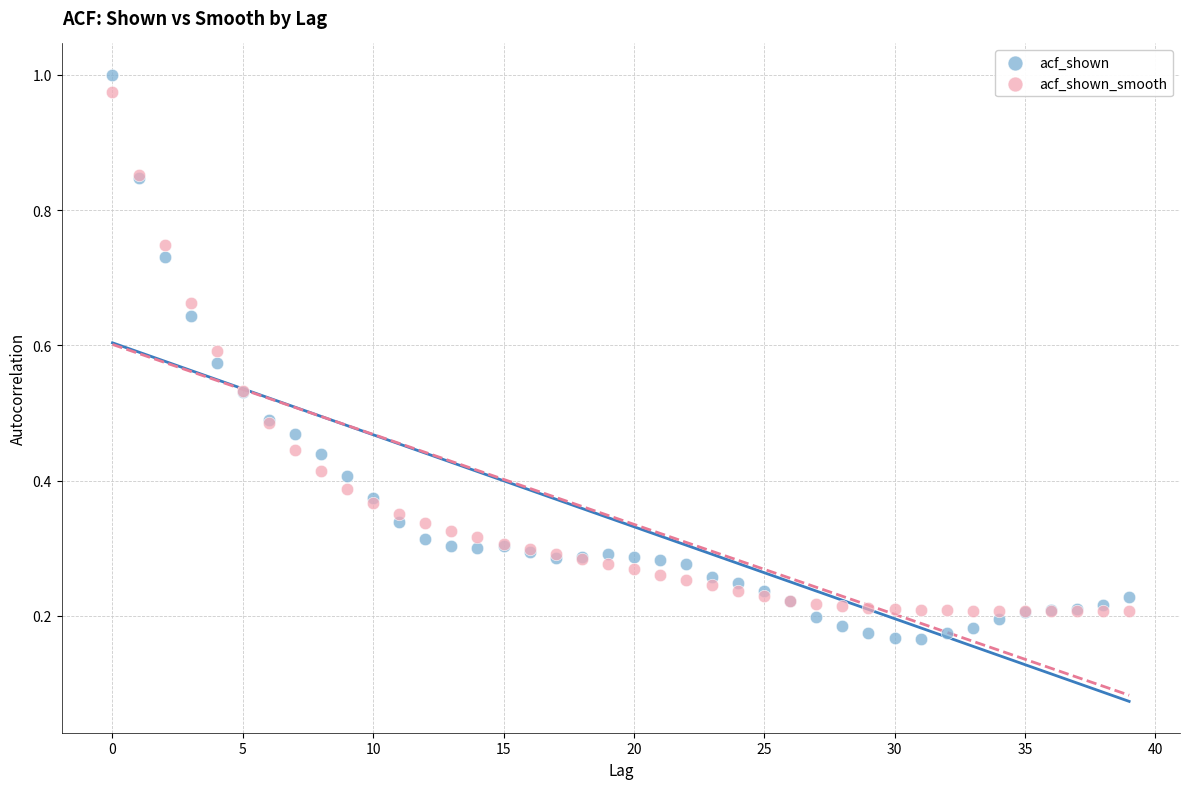

Which series contains the lowest Y value?

acf_shown